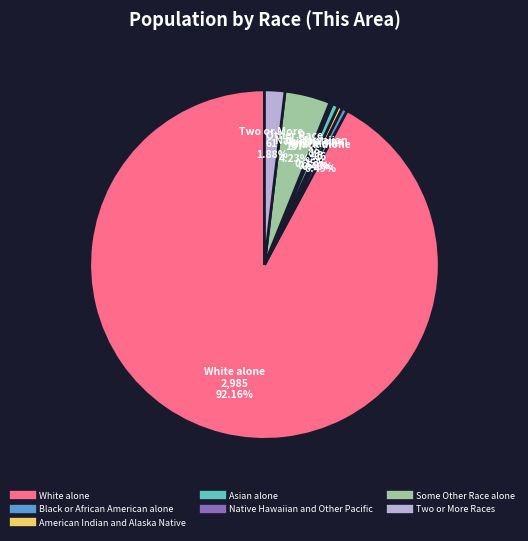

Between Some Other Race alone and White alone, which is larger?

White alone